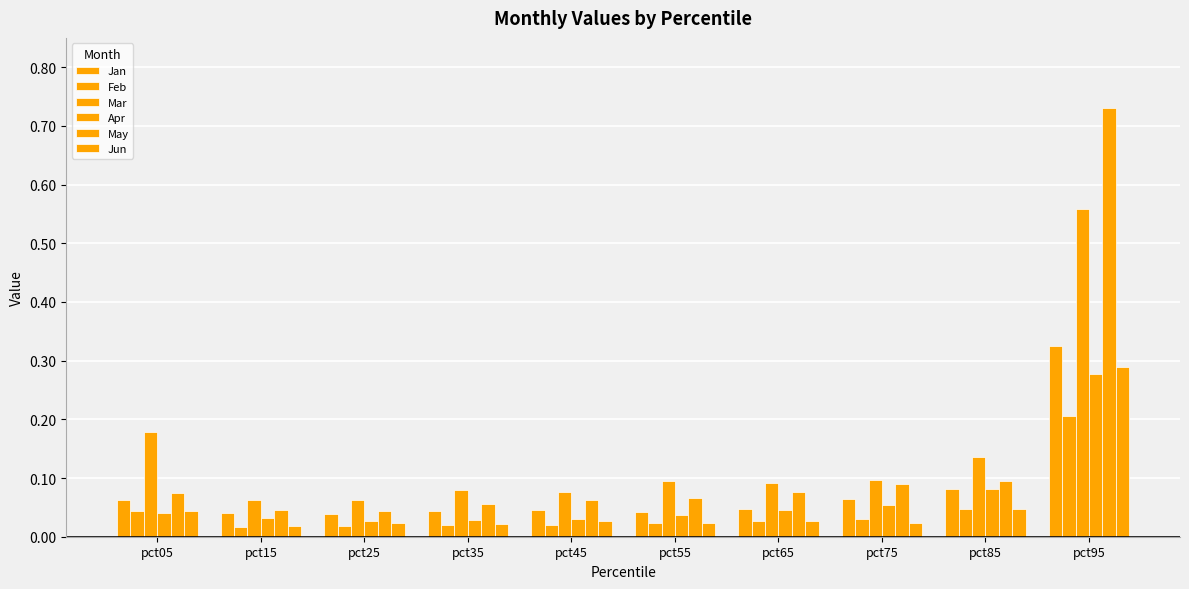

Is the value of Mar at pct05 greater than the value of Jan at pct45?

Yes